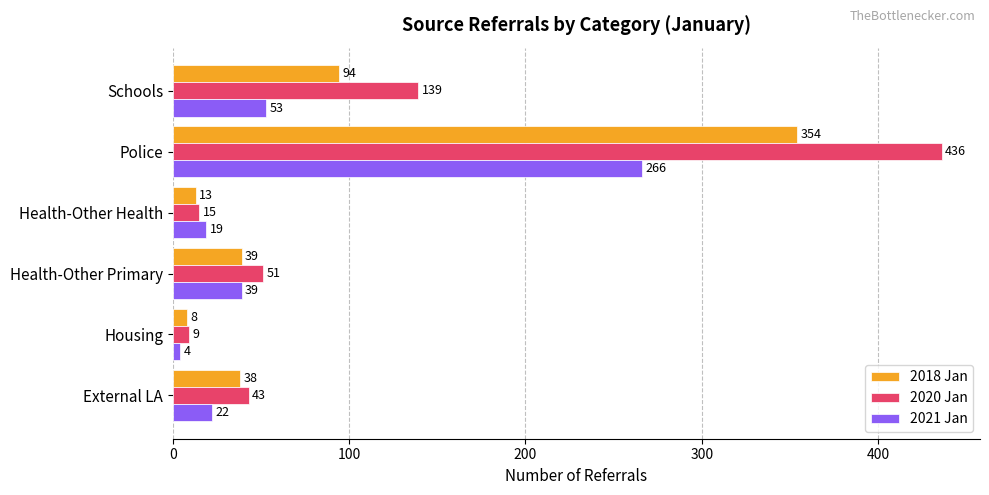

The 2021 Jan series shows 266 at Police. True or false?

True